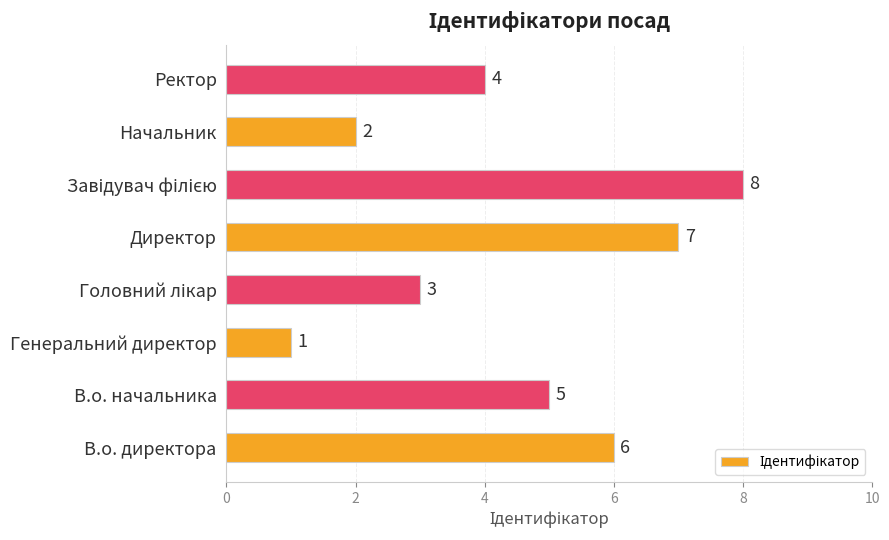

The chart shows a value of 11 at В.о. директора. True or false?

False